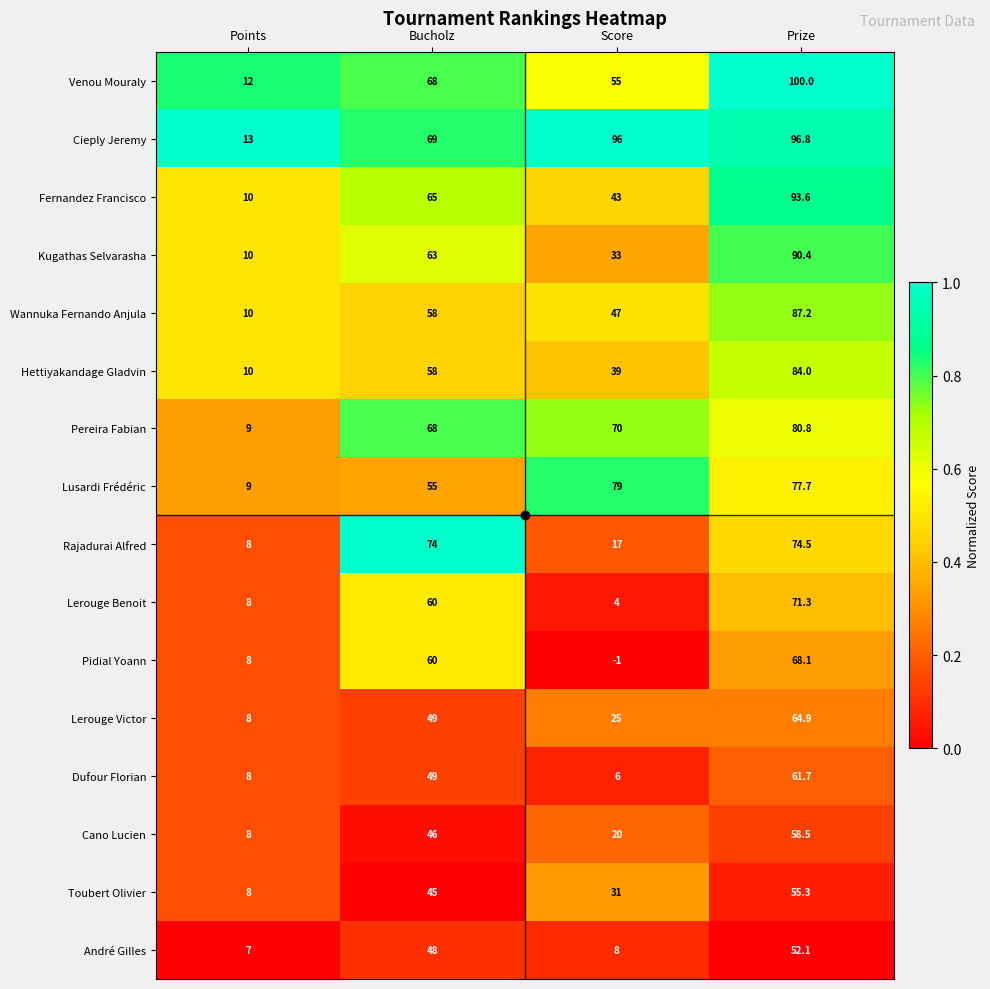

Is it true that Hettiyakandage Gladvin equals 10.0 at Points?

True